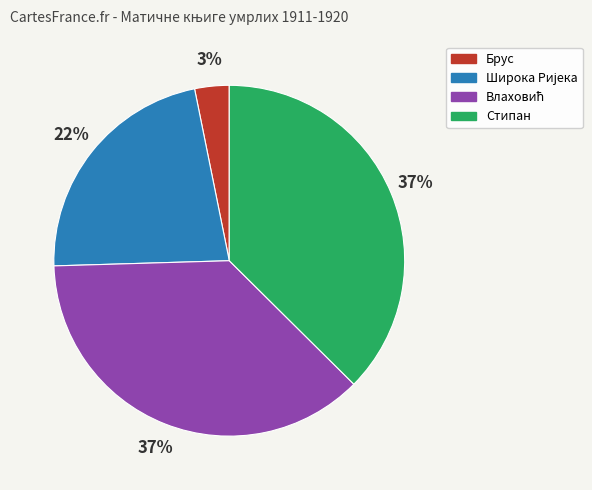

To the nearest percent, what is the difference between the largest and smallest slice percentages?

34%